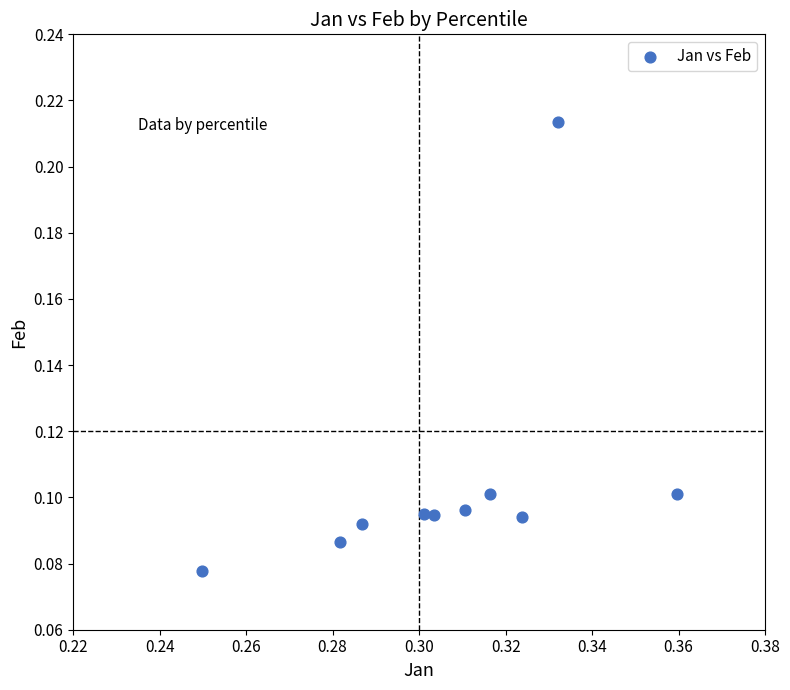

What is the average X value?

0.3